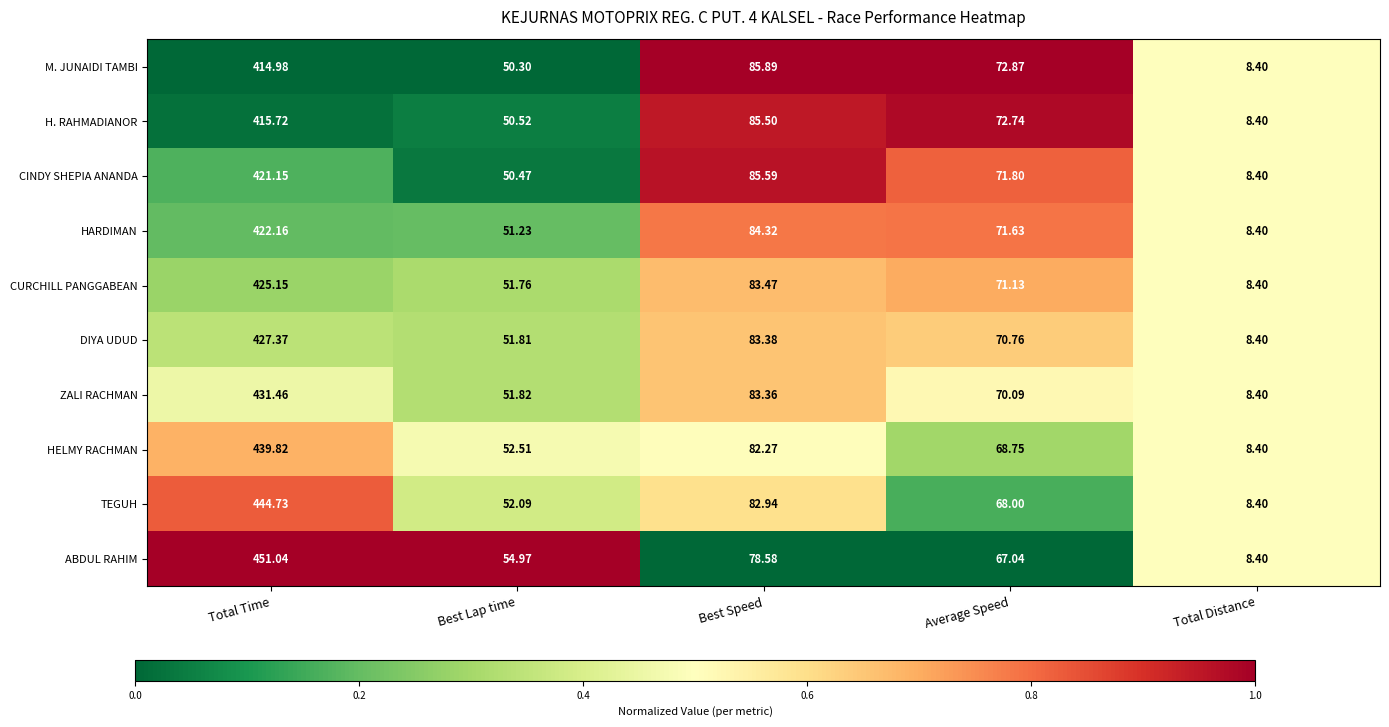

Rank the categories by H. RAHMADIANOR value from highest to lowest.

Total Time, Best Speed, Average Speed, Best Lap time, Total Distance